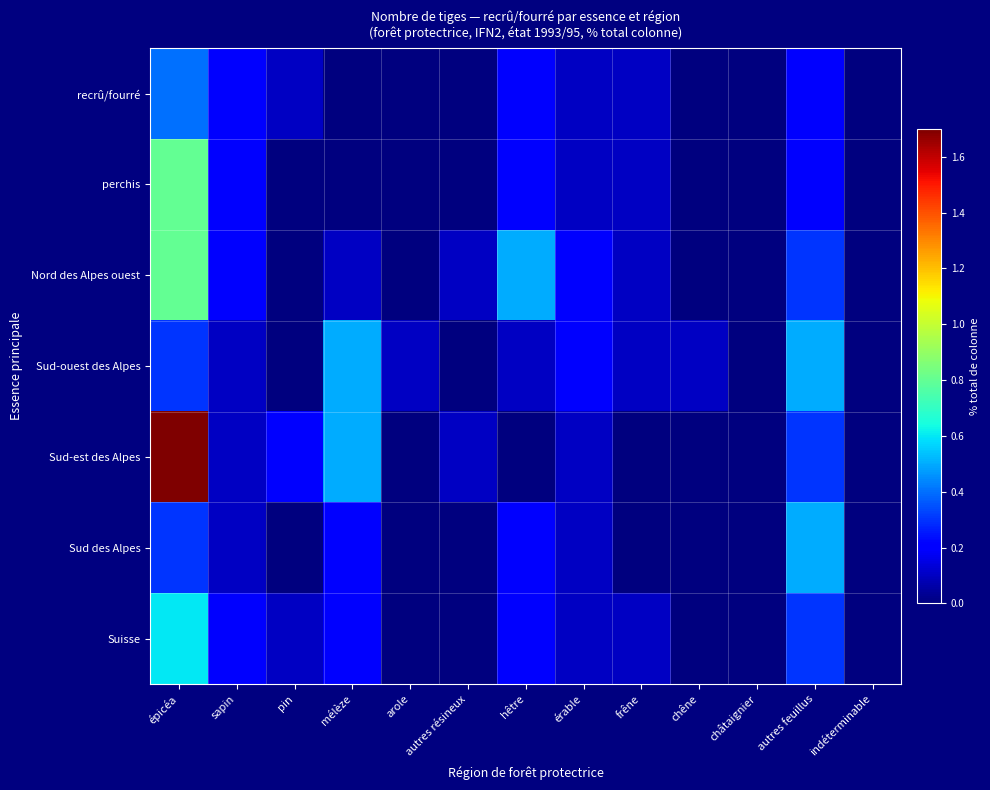

Reading left to right, list all the values displayed in this chart.

recrû/fourré: épicéa=0.4	sapin=0.2	pin=0.1	mélèze=0.0	arole=0.0	autres résineux=0.0	hêtre=0.2	érable=0.1	frêne=0.1	chêne=0.0	châtaignier=0.0	autres feuillus=0.2	indéterminable=0.0
perchis: épicéa=0.8	sapin=0.2	pin=0.0	mélèze=0.0	arole=0.0	autres résineux=0.0	hêtre=0.2	érable=0.1	frêne=0.1	chêne=0.0	châtaignier=0.0	autres feuillus=0.2	indéterminable=0.0
Nord des Alpes ouest: épicéa=0.8	sapin=0.2	pin=0.0	mélèze=0.1	arole=0.0	autres résineux=0.1	hêtre=0.5	érable=0.2	frêne=0.1	chêne=0.0	châtaignier=0.0	autres feuillus=0.3	indéterminable=0.0
Sud-ouest des Alpes: épicéa=0.3	sapin=0.1	pin=0.0	mélèze=0.5	arole=0.1	autres résineux=0.0	hêtre=0.1	érable=0.2	frêne=0.1	chêne=0.1	châtaignier=0.0	autres feuillus=0.5	indéterminable=0.0
Sud-est des Alpes: épicéa=1.7	sapin=0.1	pin=0.2	mélèze=0.5	arole=0.0	autres résineux=0.1	hêtre=0.0	érable=0.1	frêne=0.0	chêne=0.0	châtaignier=0.0	autres feuillus=0.3	indéterminable=0.0
Sud des Alpes: épicéa=0.3	sapin=0.1	pin=0.0	mélèze=0.2	arole=0.0	autres résineux=0.0	hêtre=0.2	érable=0.1	frêne=0.0	chêne=0.0	châtaignier=0.0	autres feuillus=0.5	indéterminable=0.0
Suisse: épicéa=0.6	sapin=0.2	pin=0.1	mélèze=0.2	arole=0.0	autres résineux=0.0	hêtre=0.2	érable=0.1	frêne=0.1	chêne=0.0	châtaignier=0.0	autres feuillus=0.3	indéterminable=0.0